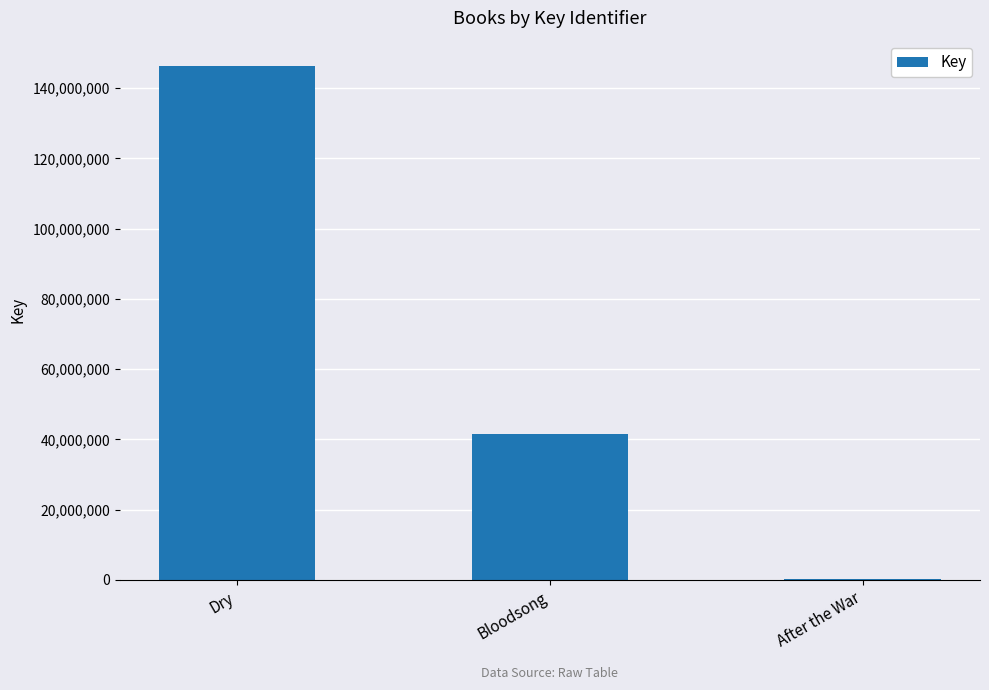

What is the ratio of the value at Bloodsong to the value at After the War?

123.3